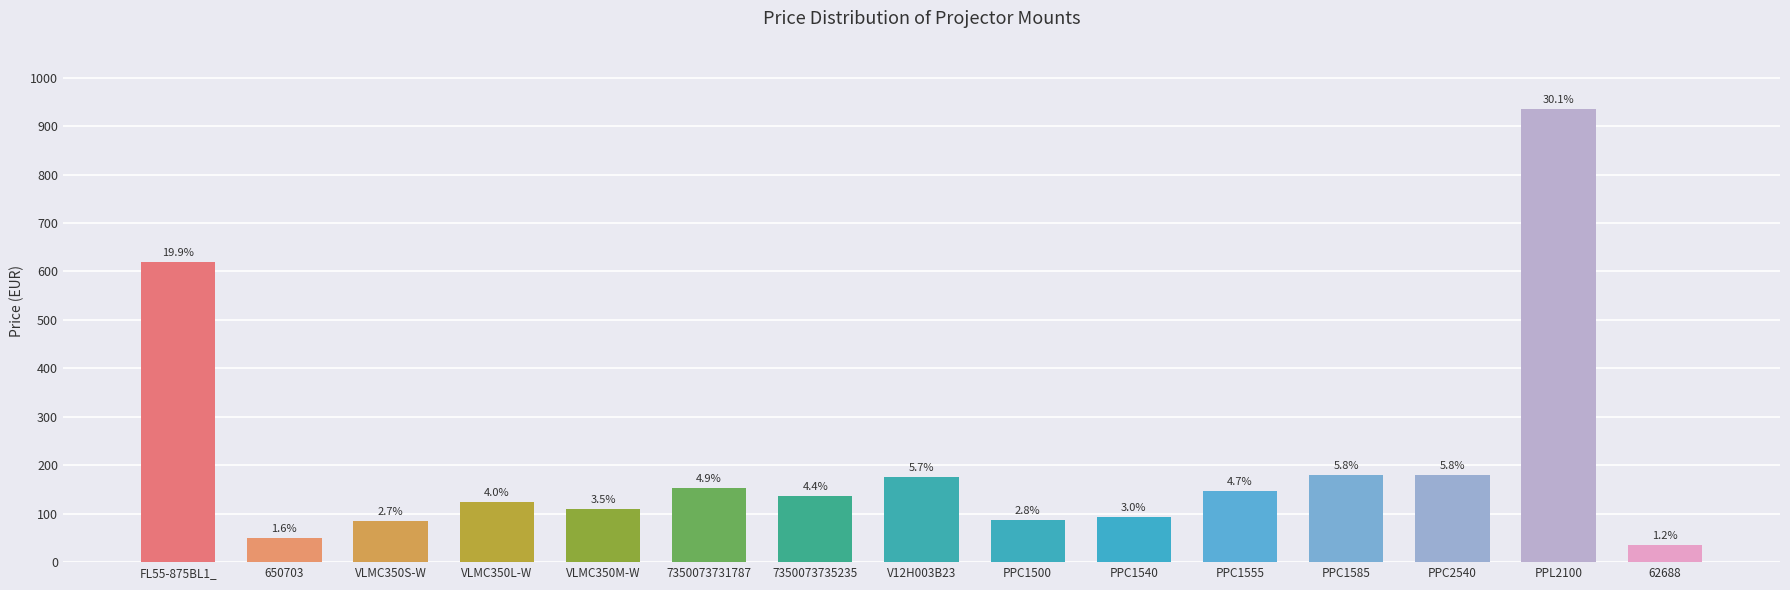

What is the sum of all values?

3114.4